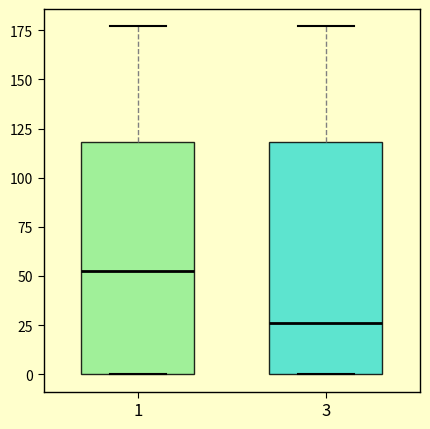

Which box has the lowest median line?

3